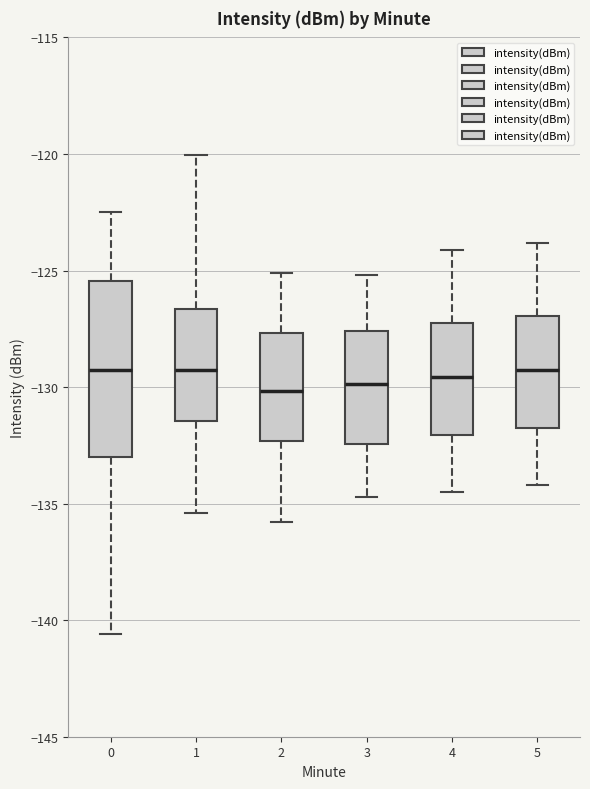

Comparing the boxes themselves (not the whiskers), which one is the tallest?

0